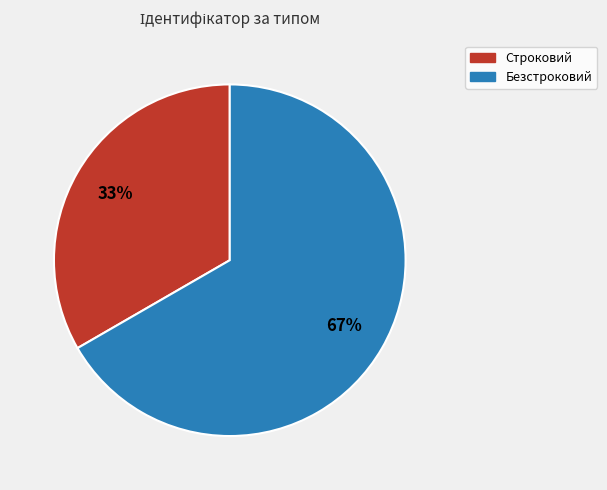

Which slice is the smallest?

Строковий